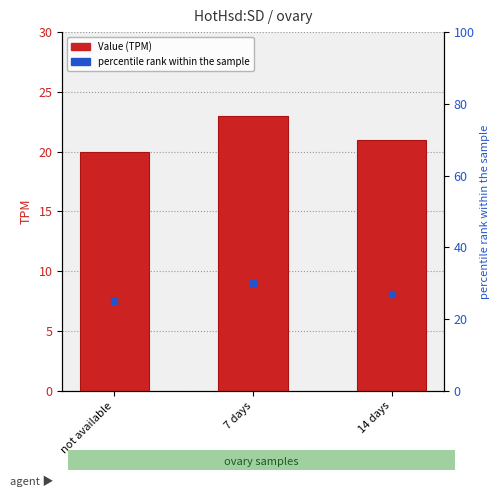

At which category is the sum across all series the highest?

7 days